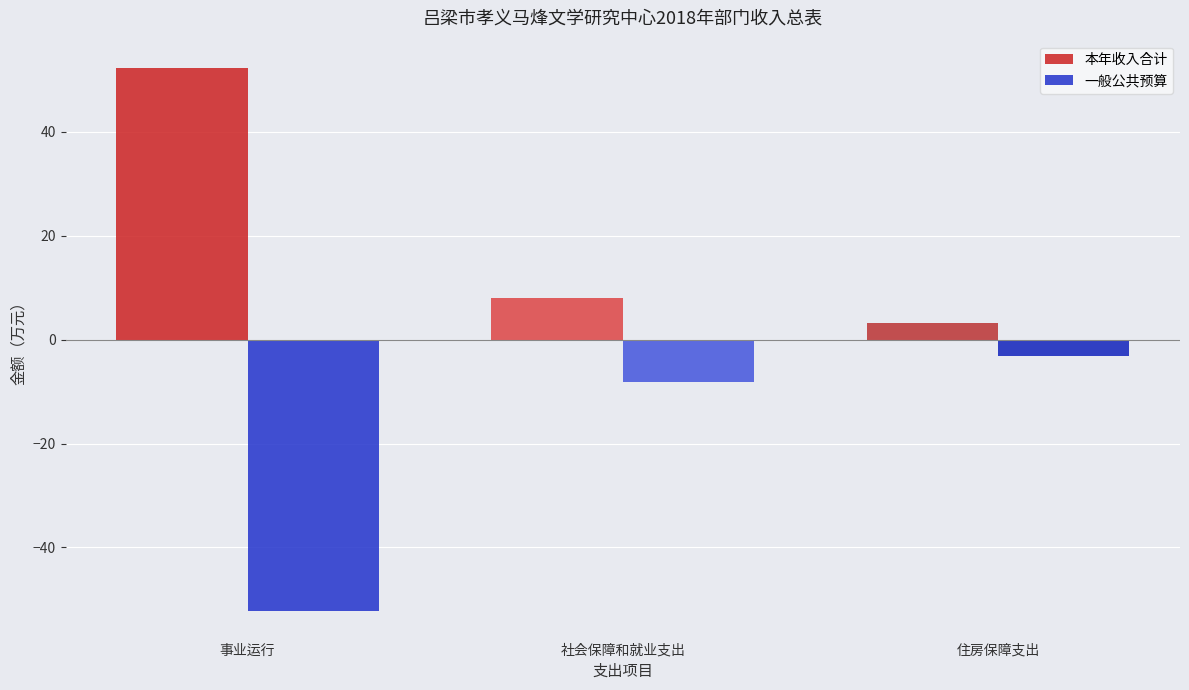

What is the value of the 本年收入合计 bar at the 1st from the left?

52.3